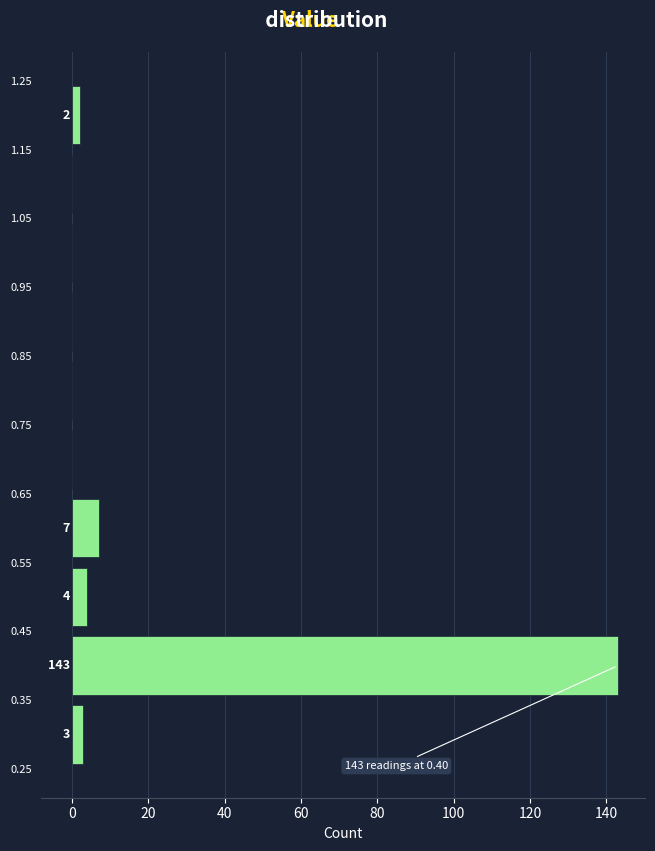

Which range on the y-axis has the longest bar?

0.35 to 0.45